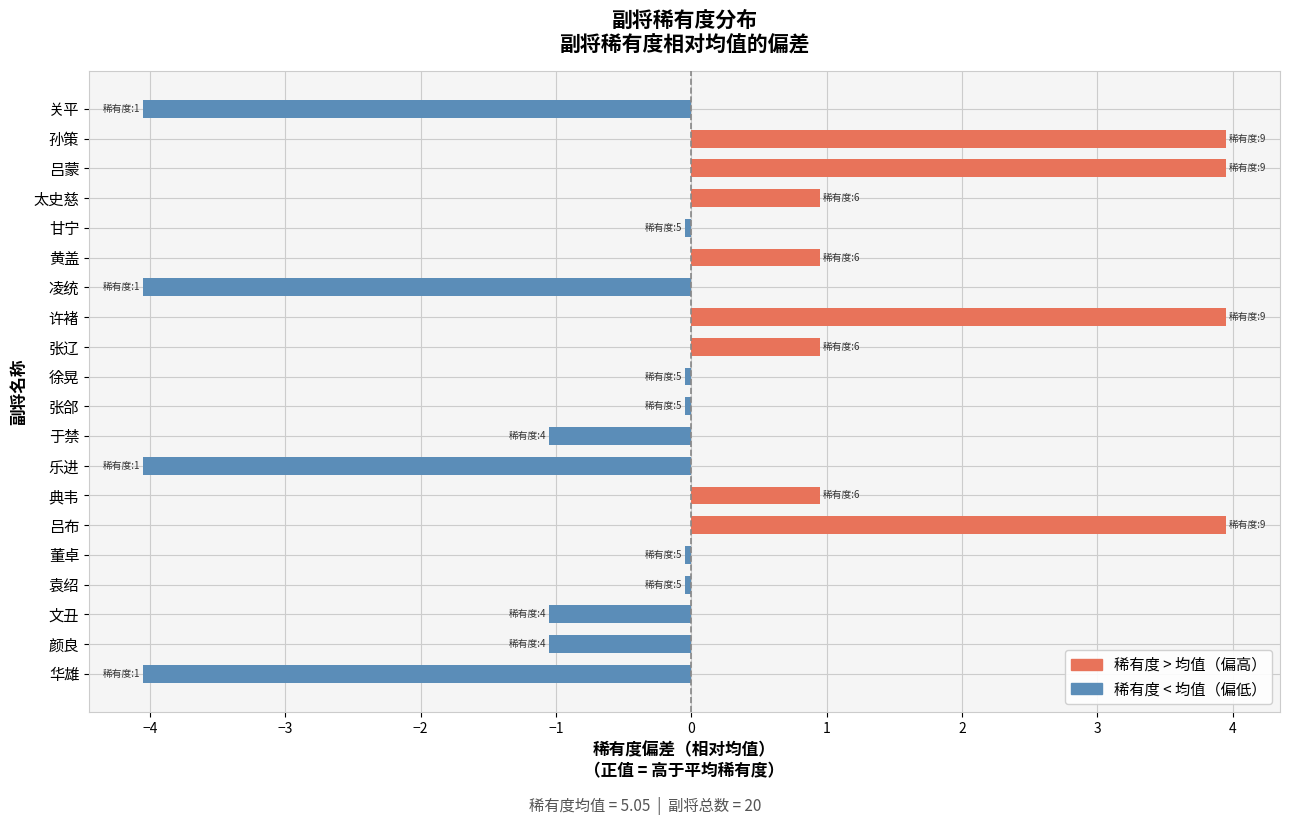

Between 张辽 and 袁绍, which is larger?

张辽